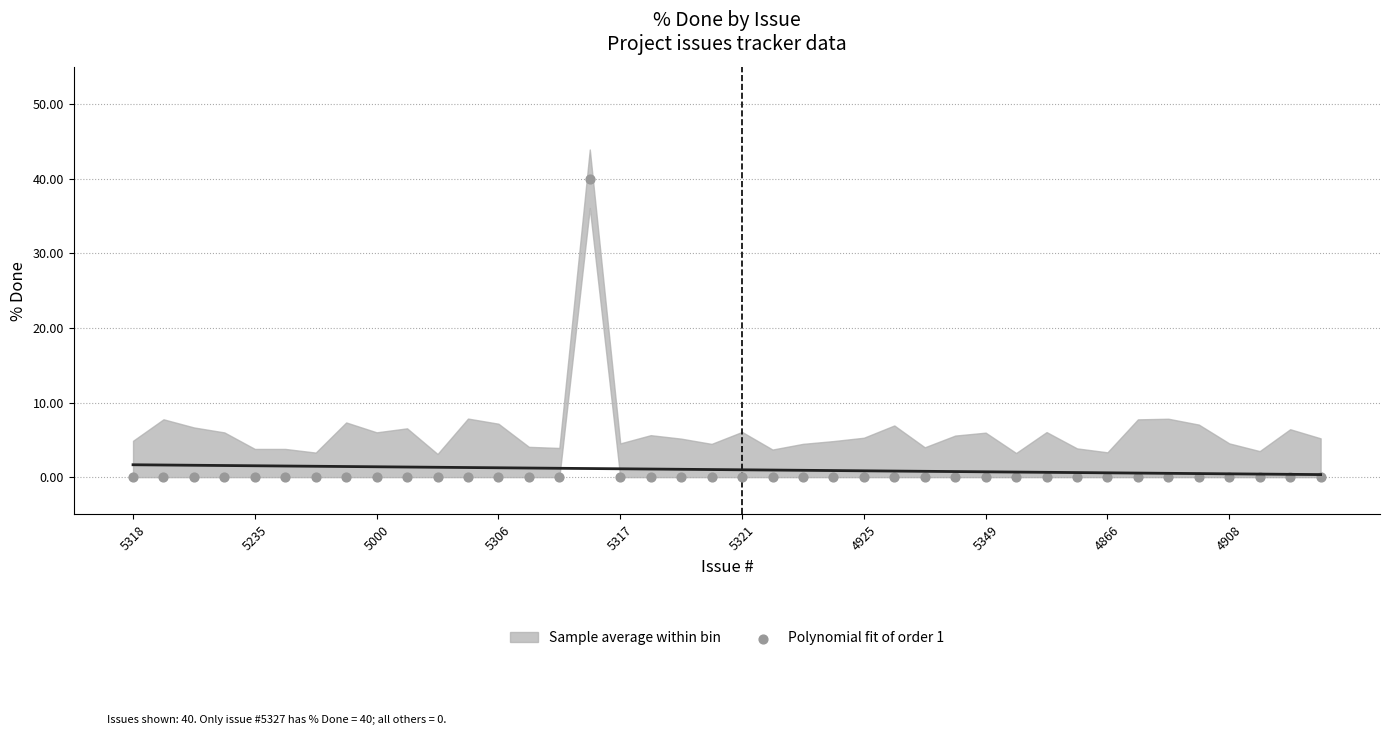

What is the total value across all series at 17?

1.1